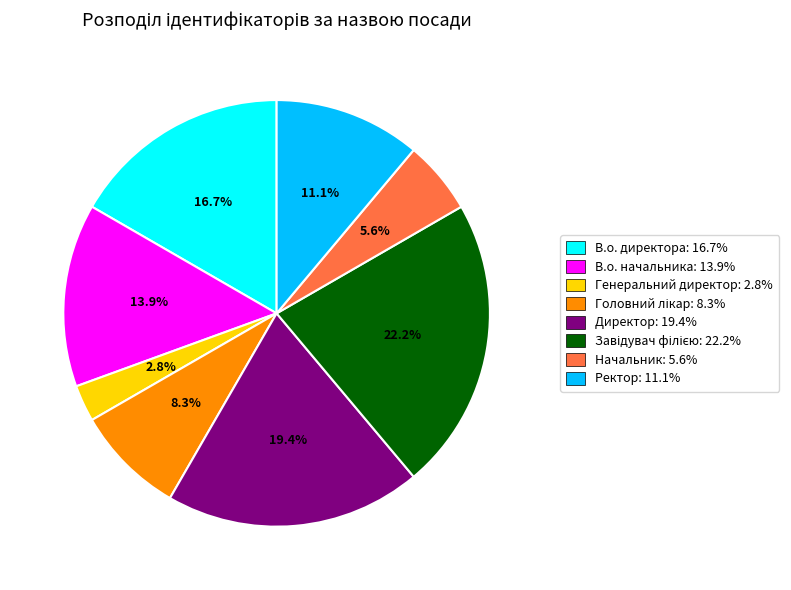

Does В.о. начальника: 13.9% represent more than half of the total?

No